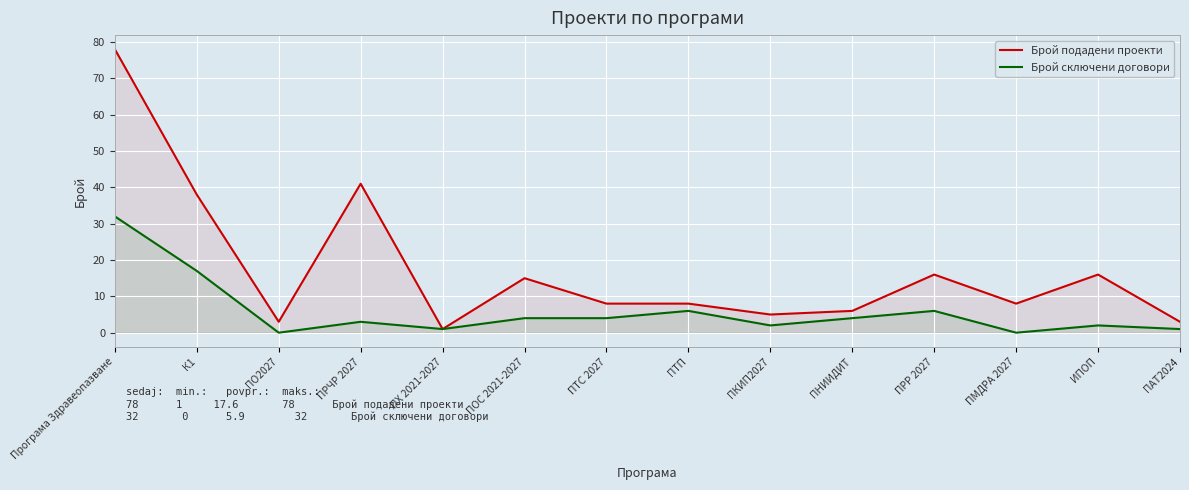

True or false: Брой сключени договори has more than 2 points higher than both neighbors.

True